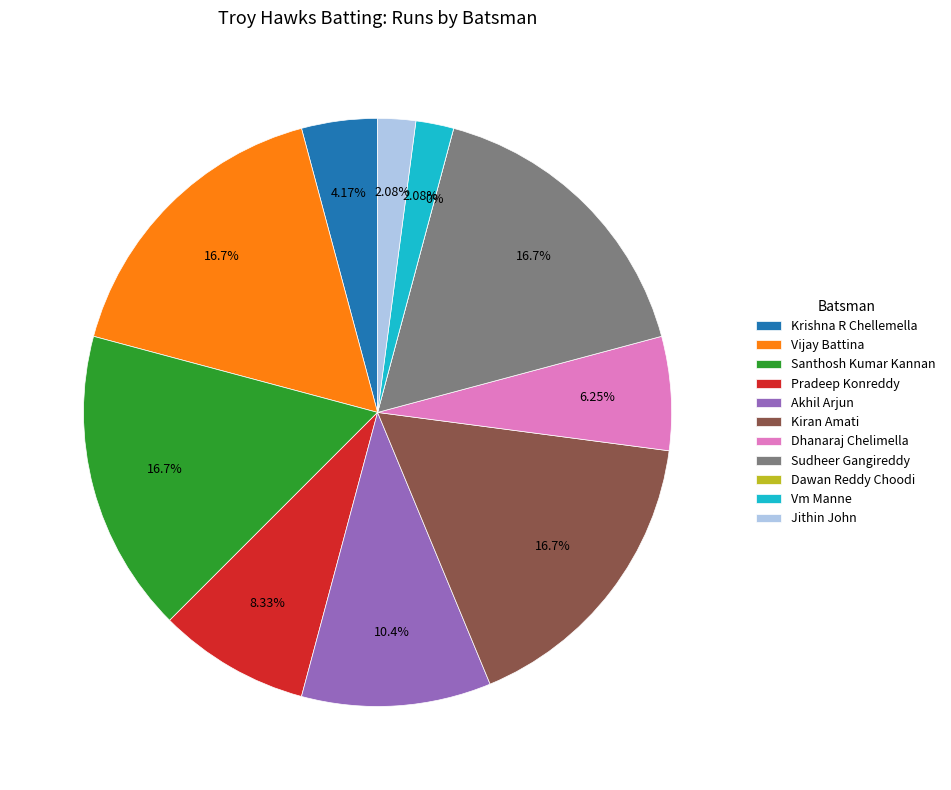

Combined, do Krishna R Chellemella and Akhil Arjun account for over 50%?

No